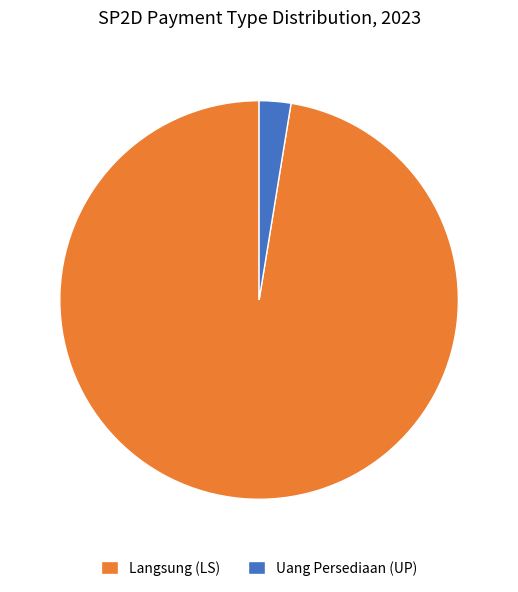

How many segments does this pie chart have?

2